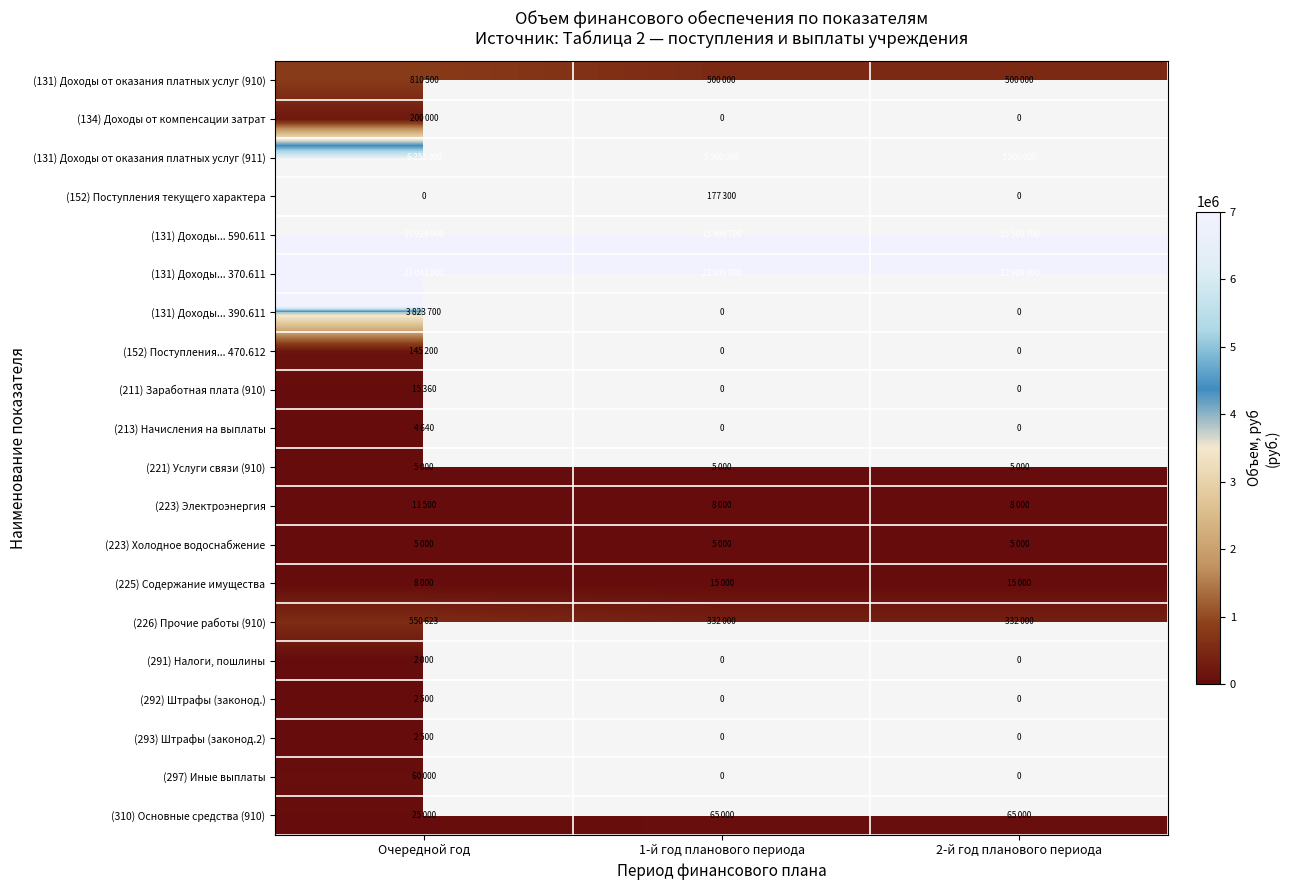

Read the (223) Электроэнергия value at 1-й год планового периода.

8000.0